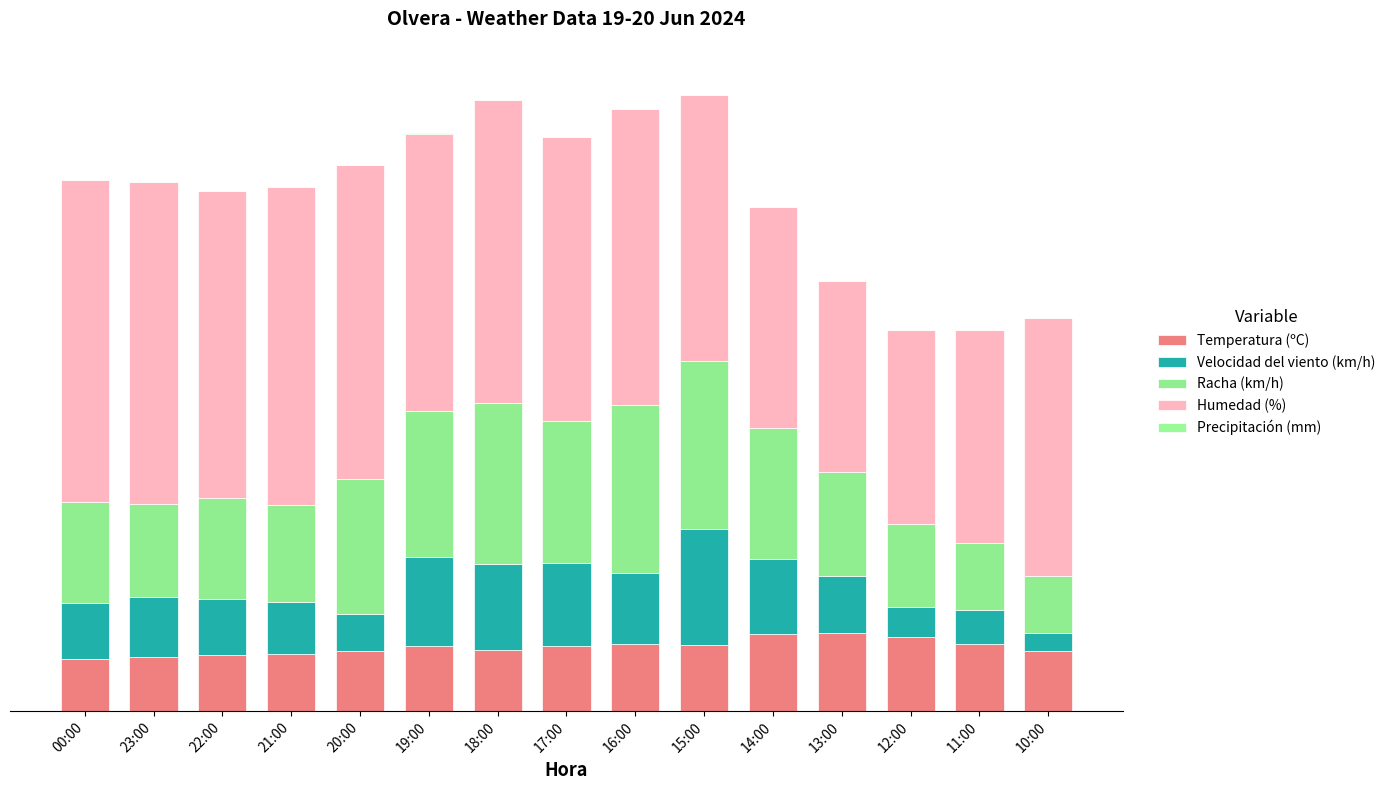

Are the bars horizontal?

No